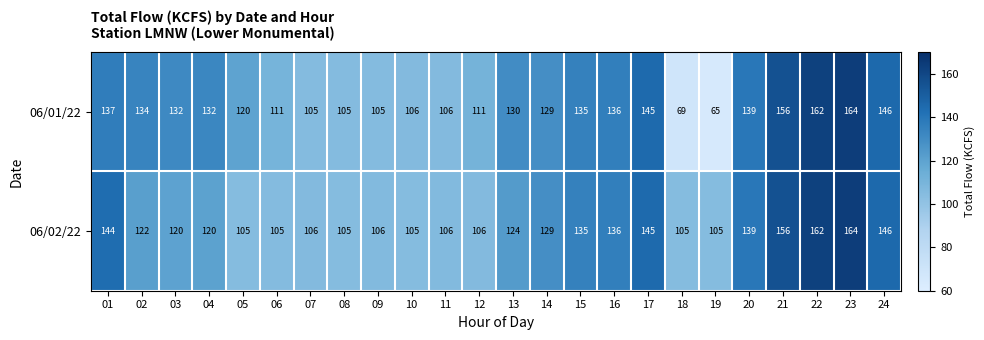

Between 05 and 15, which series saw the biggest shift?

06/02/22